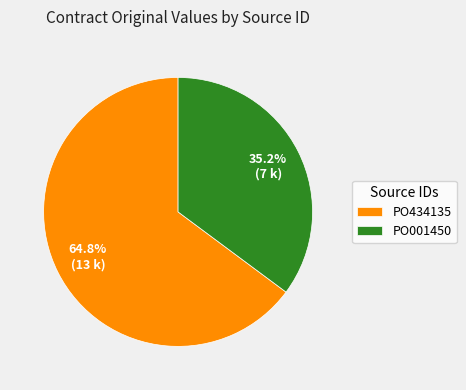

How many slices are in this pie chart?

2